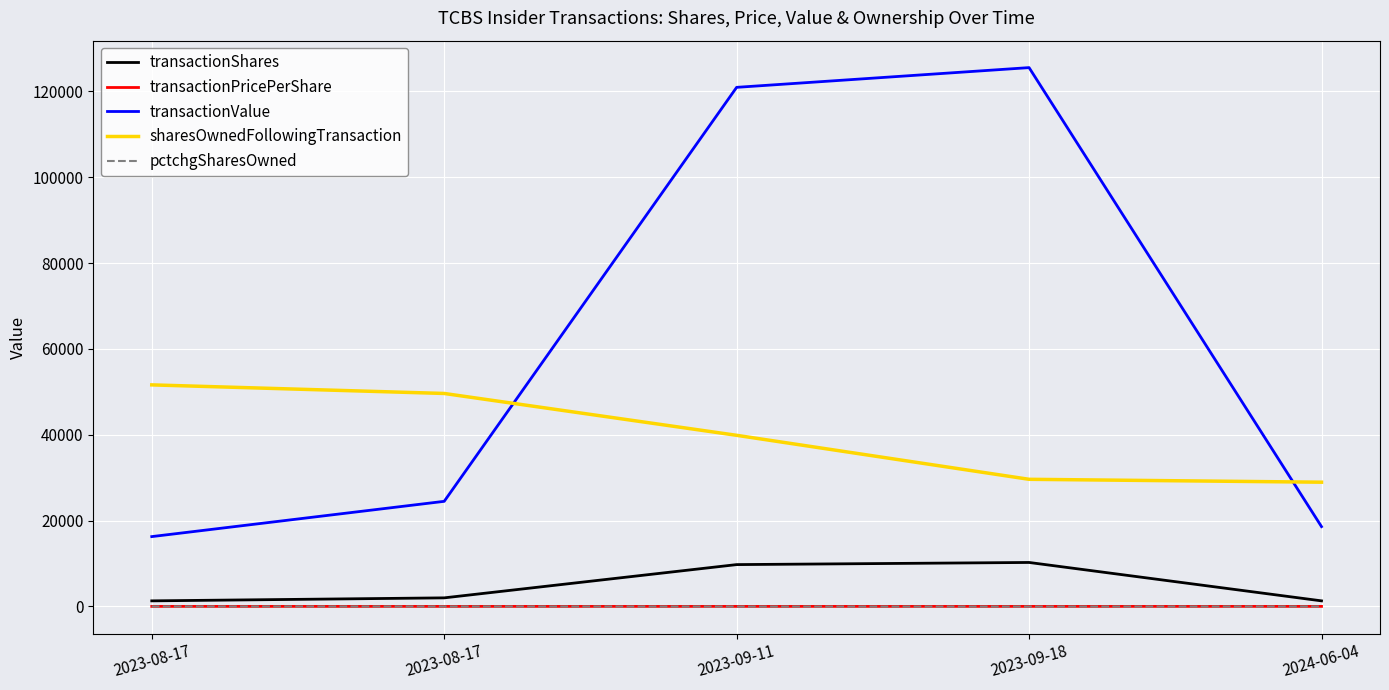

Rank the categories by pctchgSharesOwned value from lowest to highest.

2023-09-18, 2023-09-11, 2023-08-17, 2024-06-04, 2023-08-17